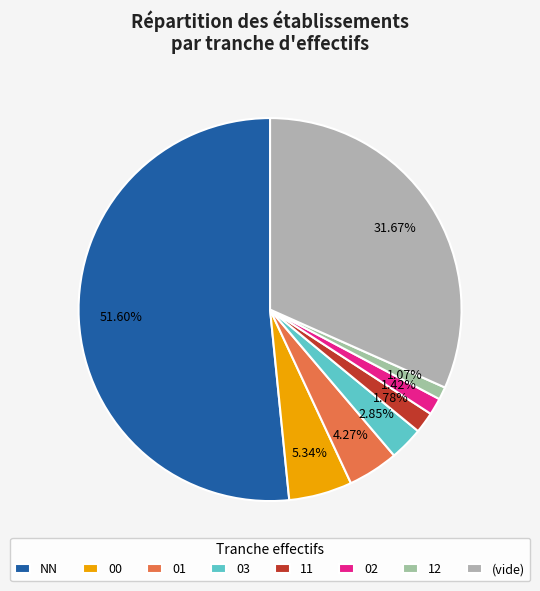

To the nearest percent, what is the difference between the largest and smallest slice percentages?

51%